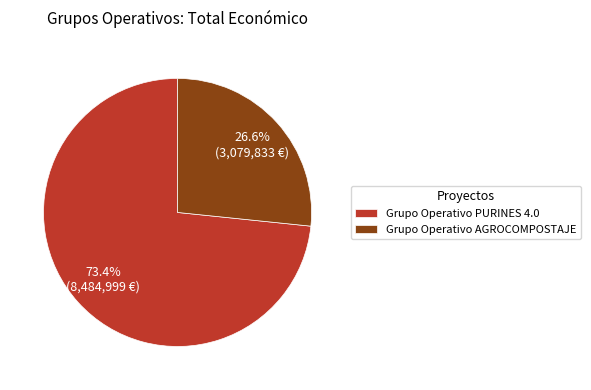

What is the largest slice in the pie chart?

Grupo Operativo PURINES 4.0